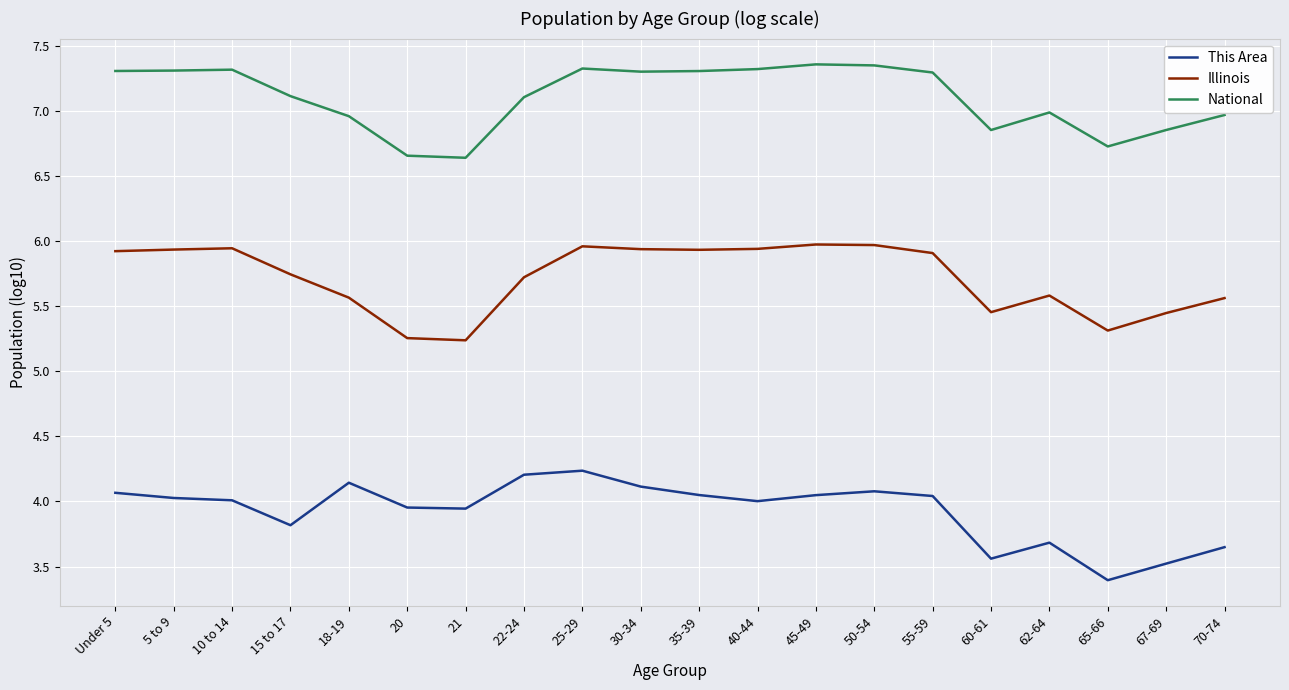

At which category is the sum across all series the highest?

25-29